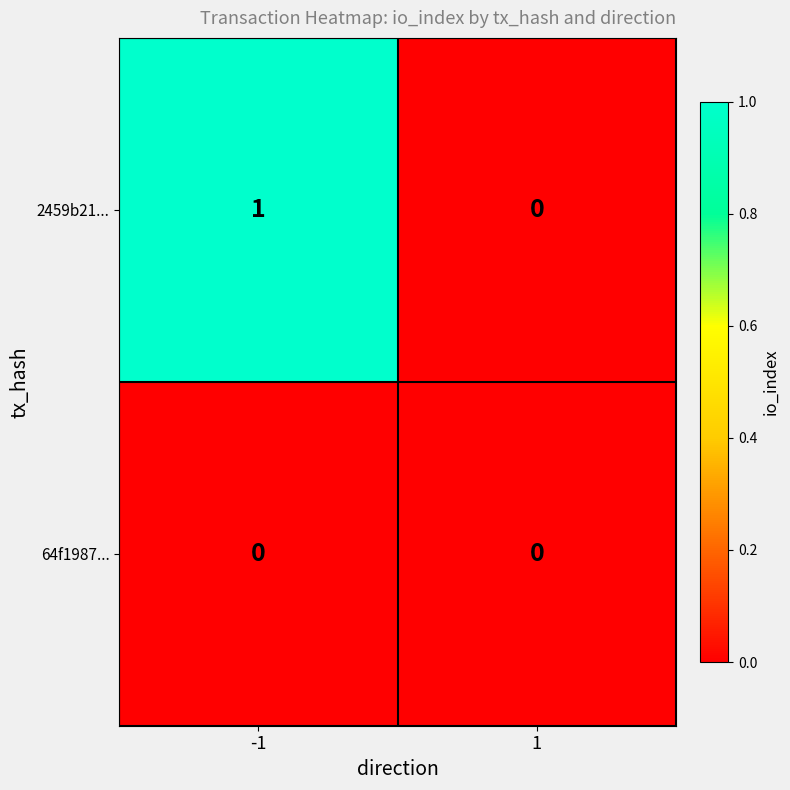

What is the spread (max minus min) of values at -1?

1